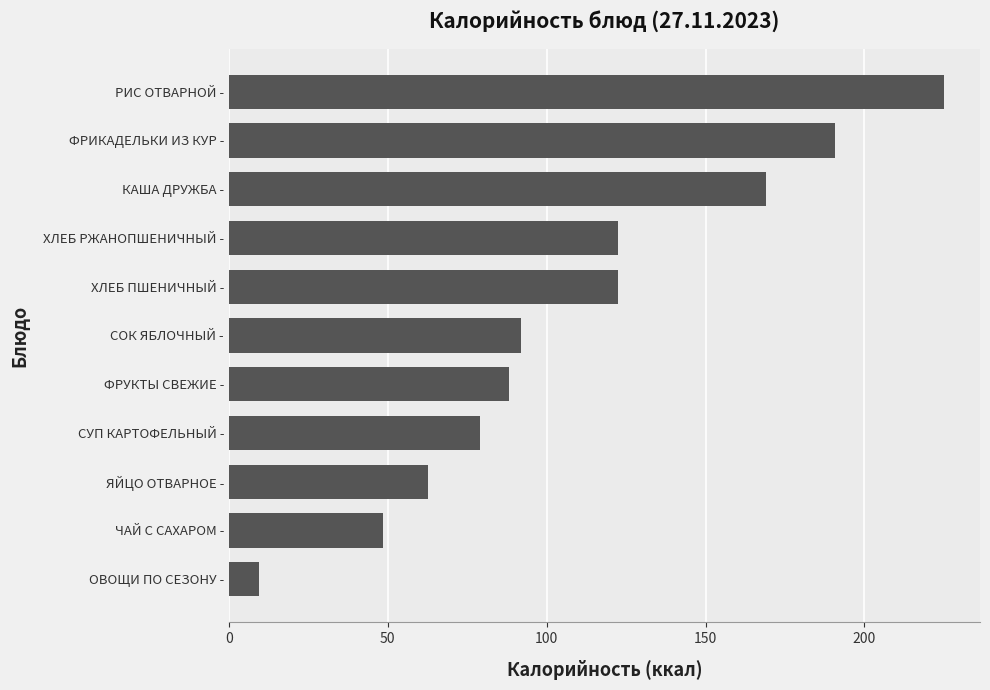

What value does the data have at ФРИКАДЕЛЬКИ ИЗ КУР -?

190.7